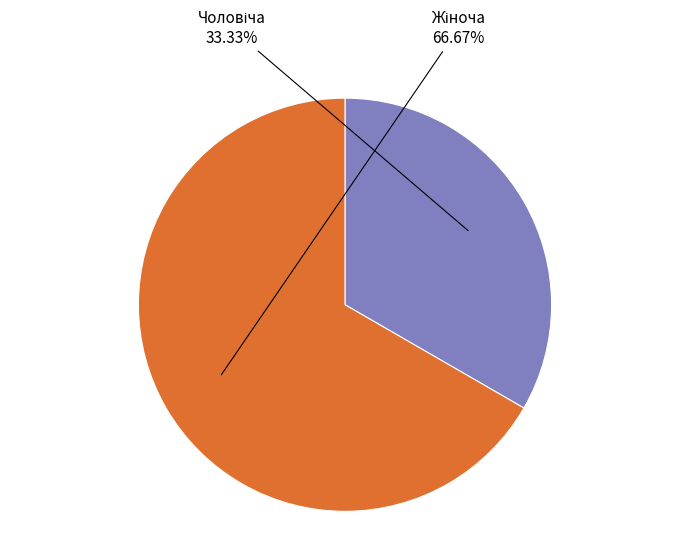

Is there a majority slice in this chart?

Yes